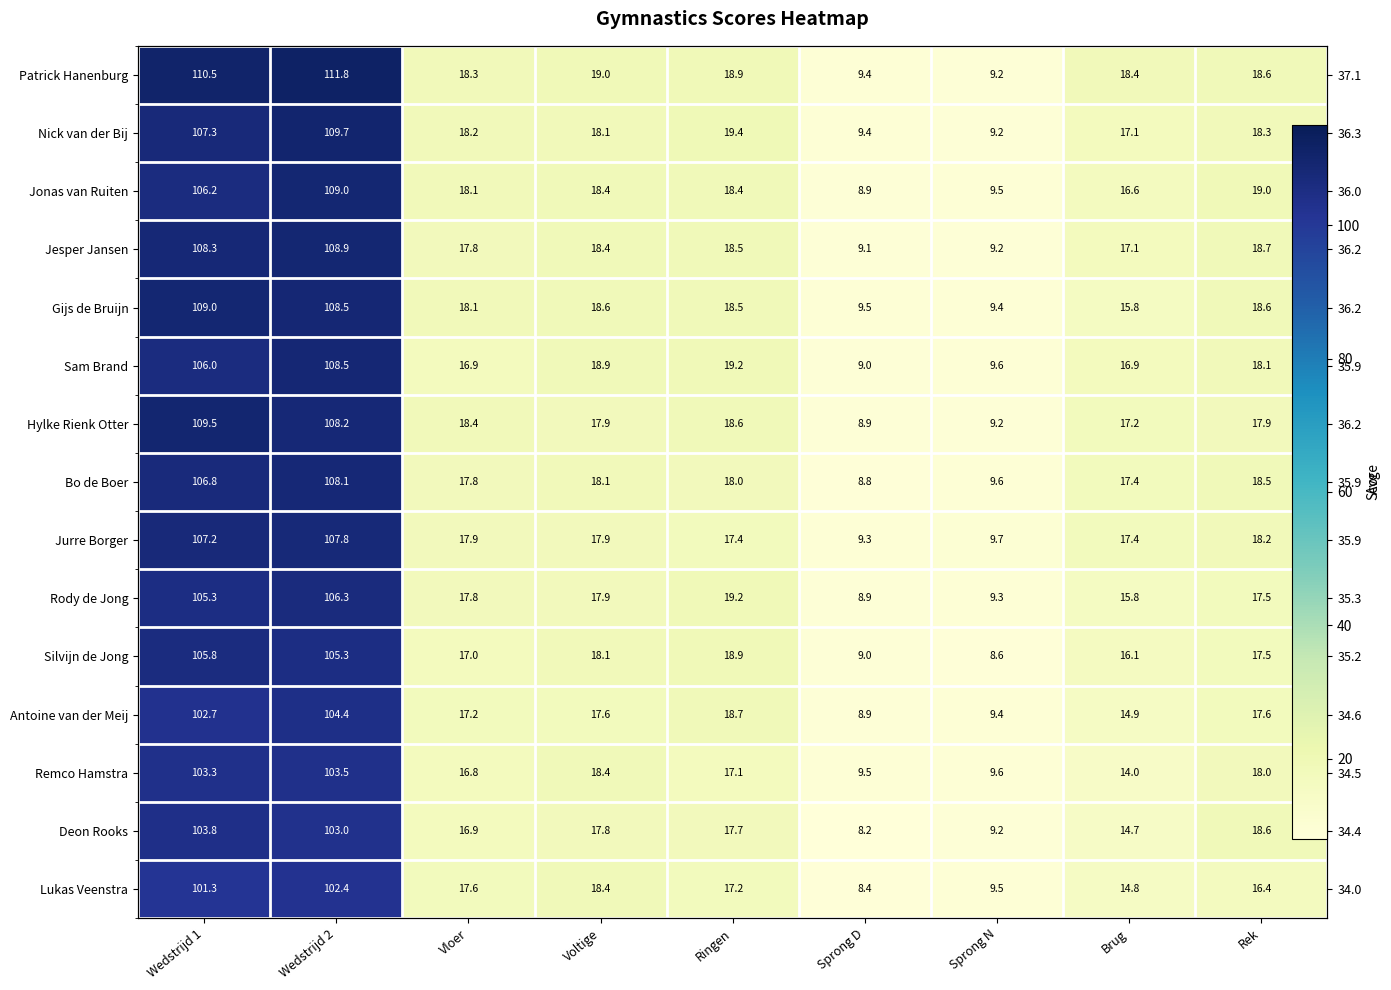

Which series changed the most between Ringen and Rek?

Rody de Jong